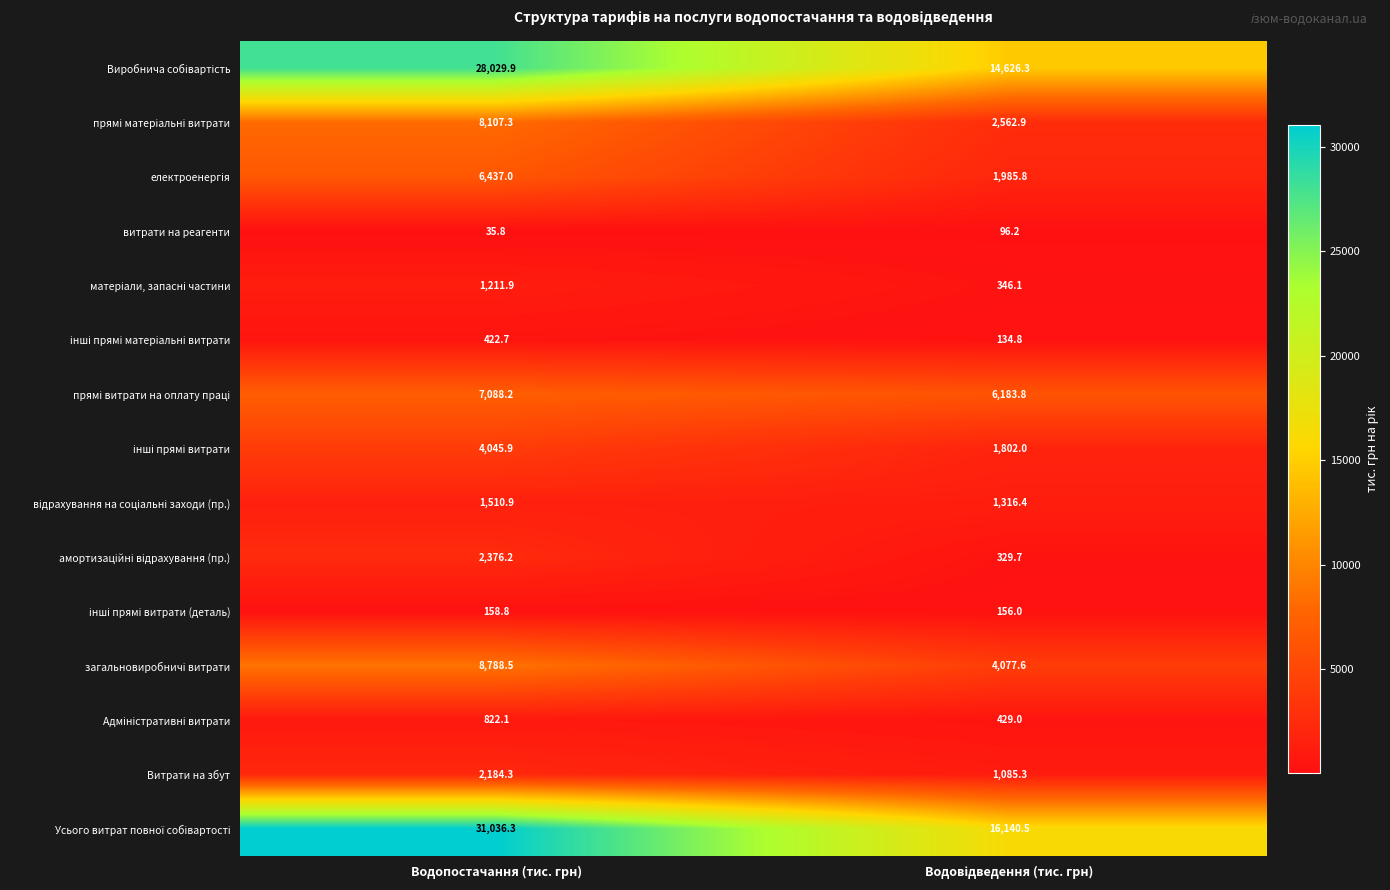

What is the average value of the витрати на реагенти series?

66.0